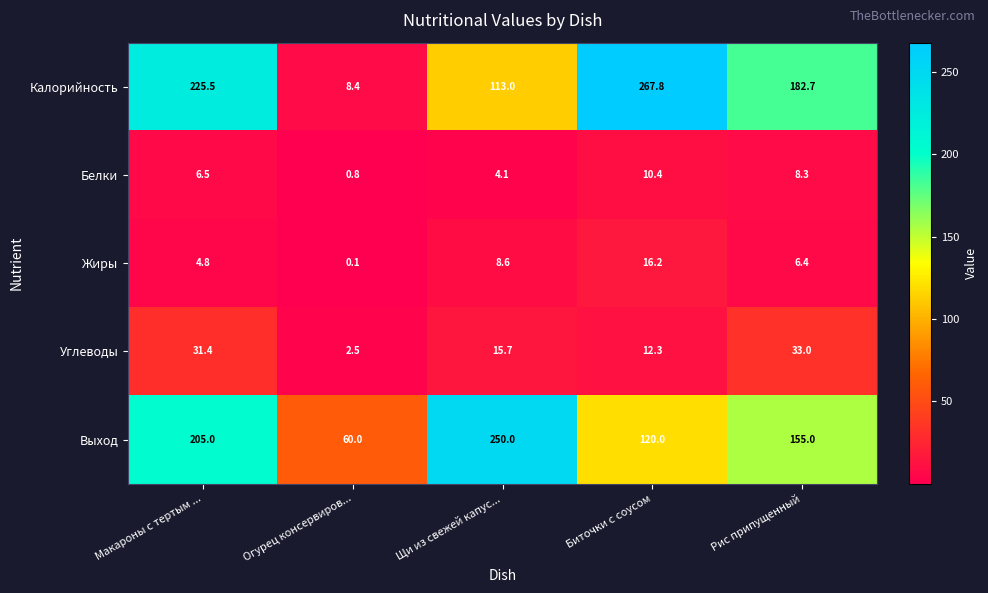

How many values in the Углеводы series are below 15?

2